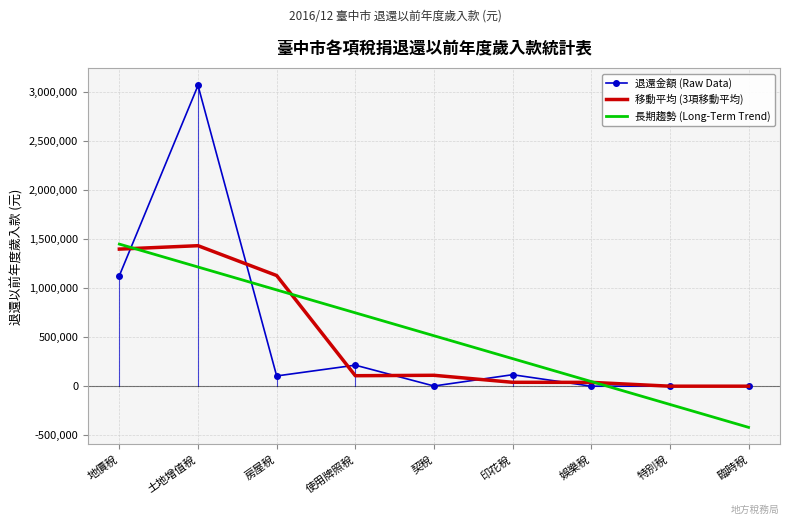

True or false: 長期趨勢 (Long-Term Trend) has more than 1 interior local peaks.

False